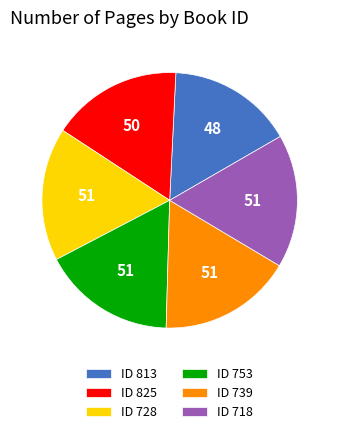

Is the sum of ID 813 and ID 718 greater than half?

No